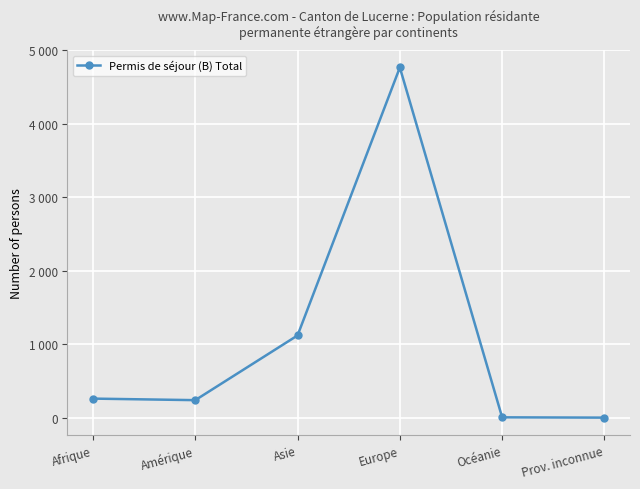

How many interior local valleys (lower than both neighbors) does the data have?

1